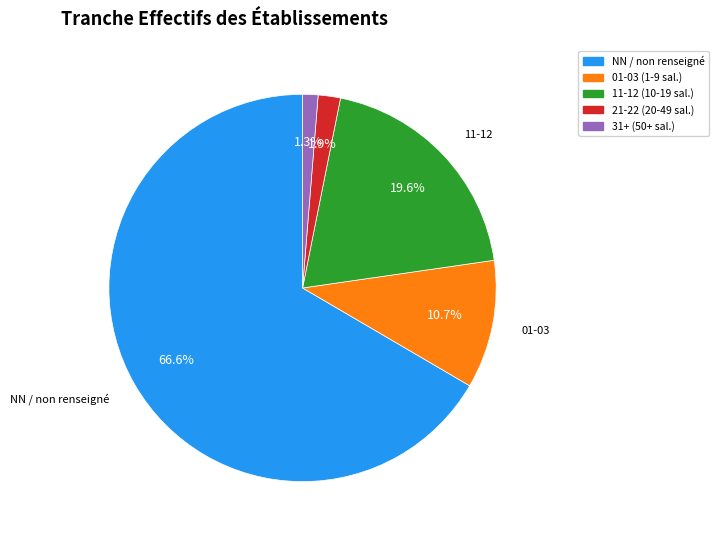

Which slice is the smallest?

31+ (50+ sal.)